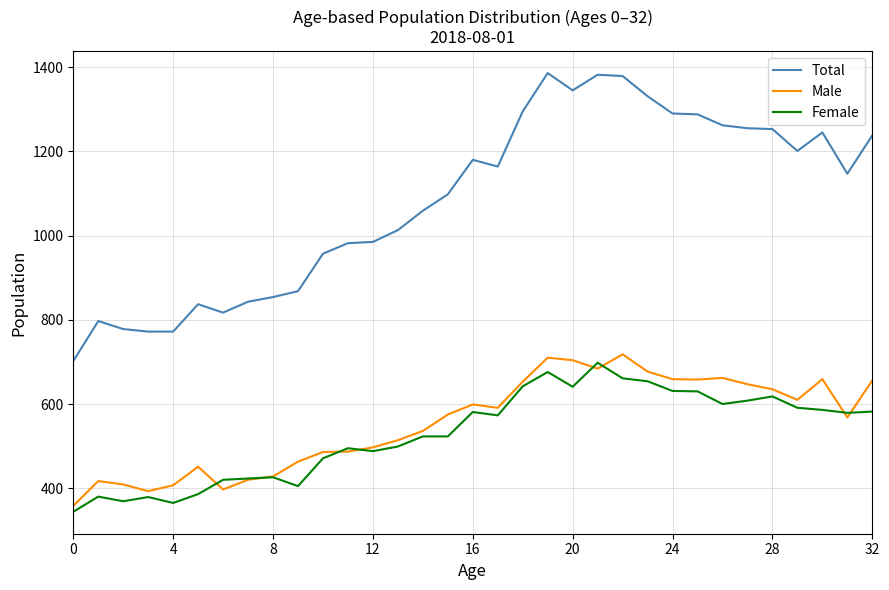

True or false: Total and Female intersect in this chart.

False